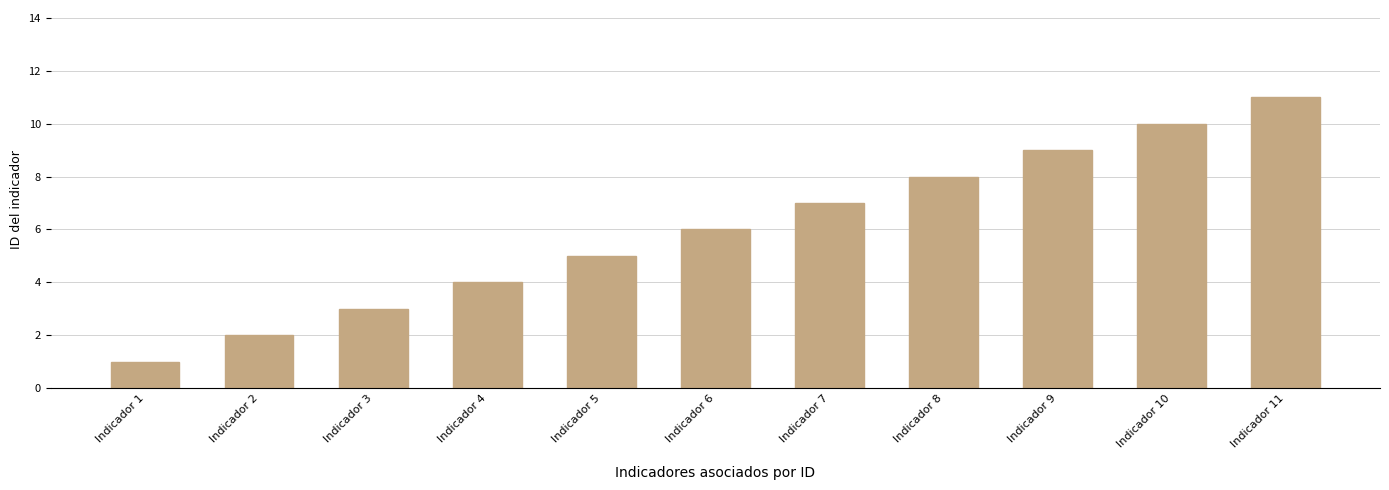

Reading right to left, list all the values displayed in this chart.

Indicador 11=11	Indicador 10=10	Indicador 9=9	Indicador 8=8	Indicador 7=7	Indicador 6=6	Indicador 5=5	Indicador 4=4	Indicador 3=3	Indicador 2=2	Indicador 1=1